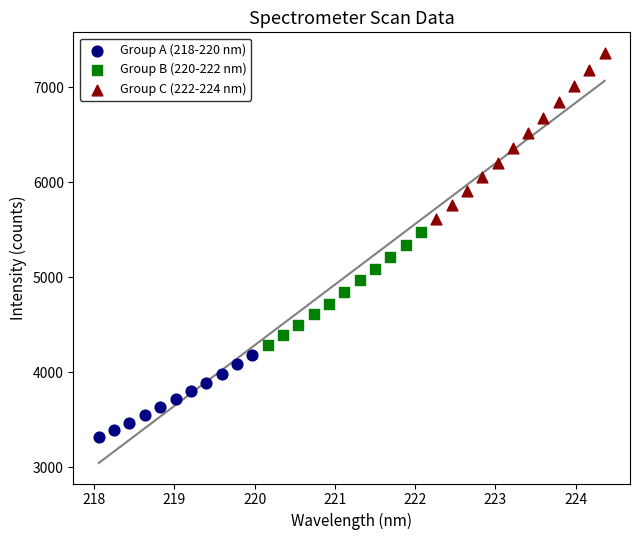

What are all the series names shown in the legend?

Group A (218-220 nm), Group B (220-222 nm), Group C (222-224 nm)